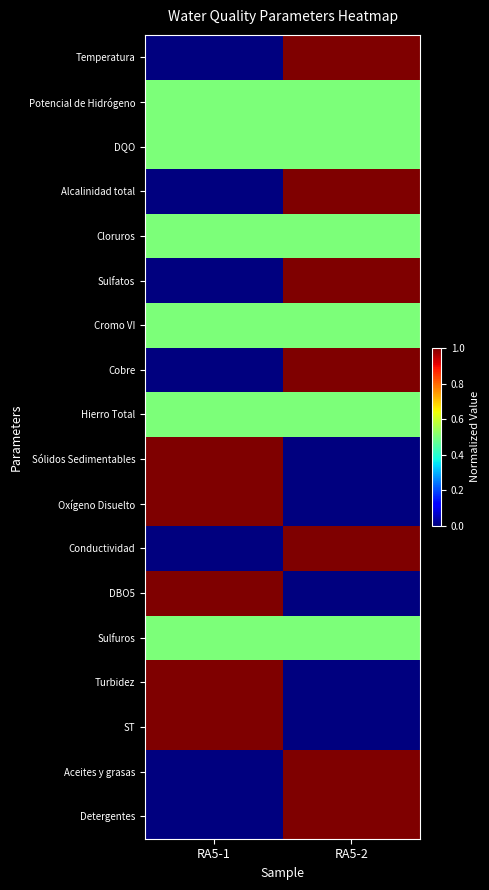

Which label corresponds to the largest value in the chart?

RA5-2